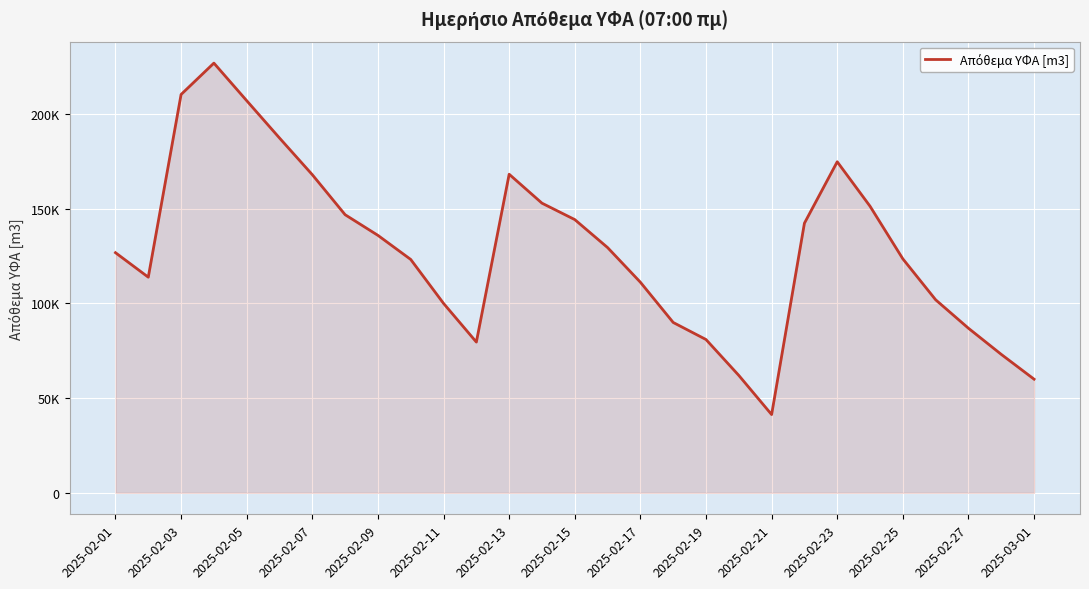

Does the chart display data point markers on the line(s)?

No